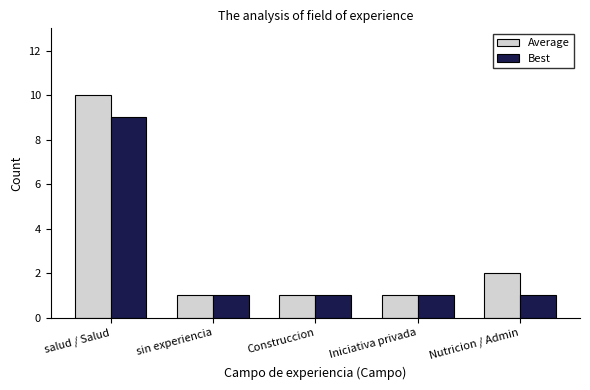

The Average series shows 16 at salud / Salud. True or false?

False